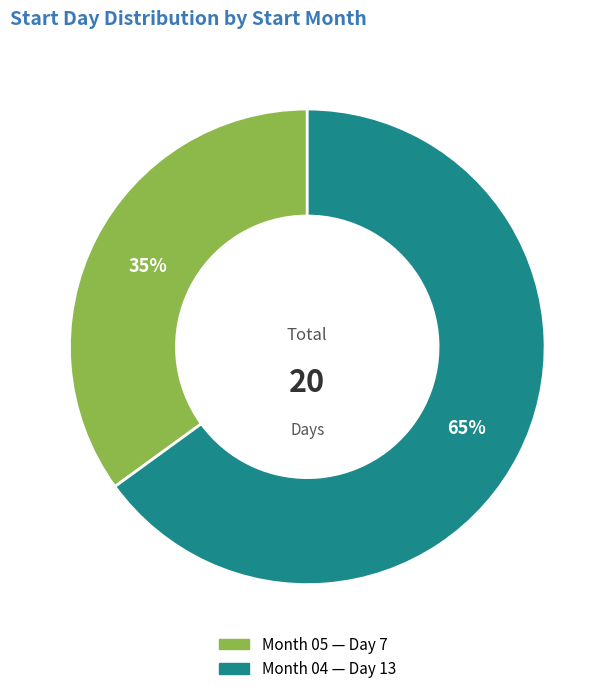

To the nearest percent, what is the average slice percentage?

50%